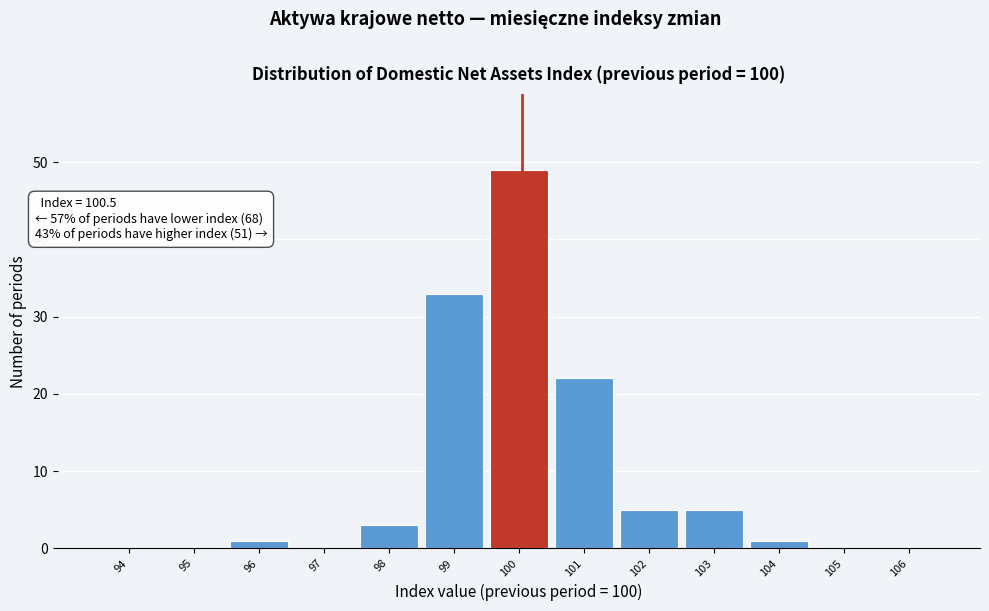

Reading left to right, what are all the values shown in this chart?

94=0	95=0	96=1	97=0	98=3	99=33	100=49	101=22	102=5	103=5	104=1	105=0	106=0